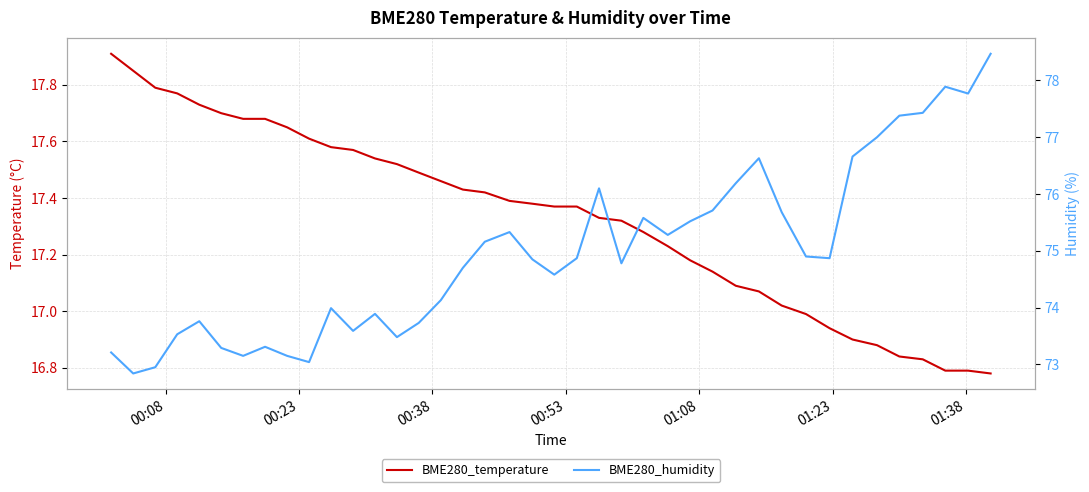

Which series has the widest spread of values?

BME280_humidity